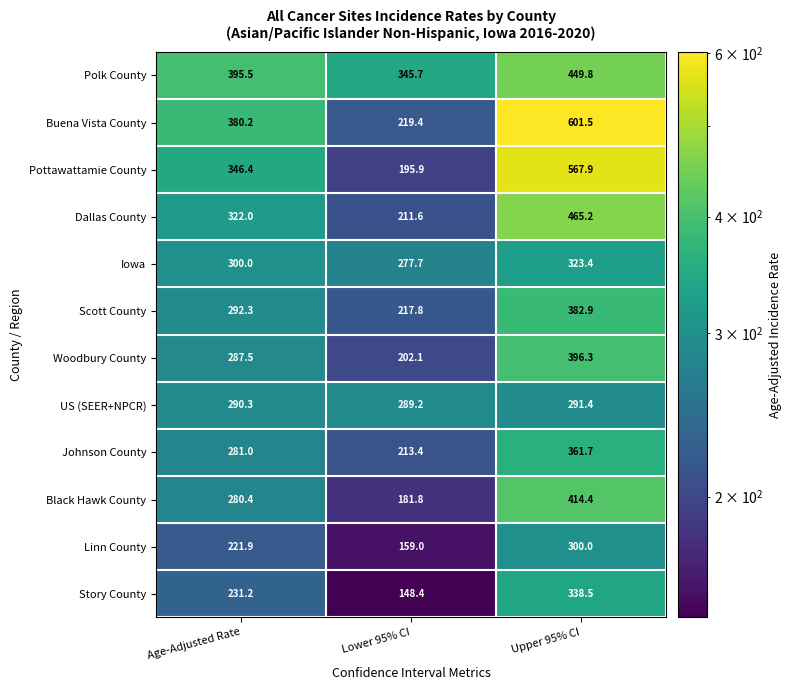

Which category has the lowest value across all series?

Lower 95% CI